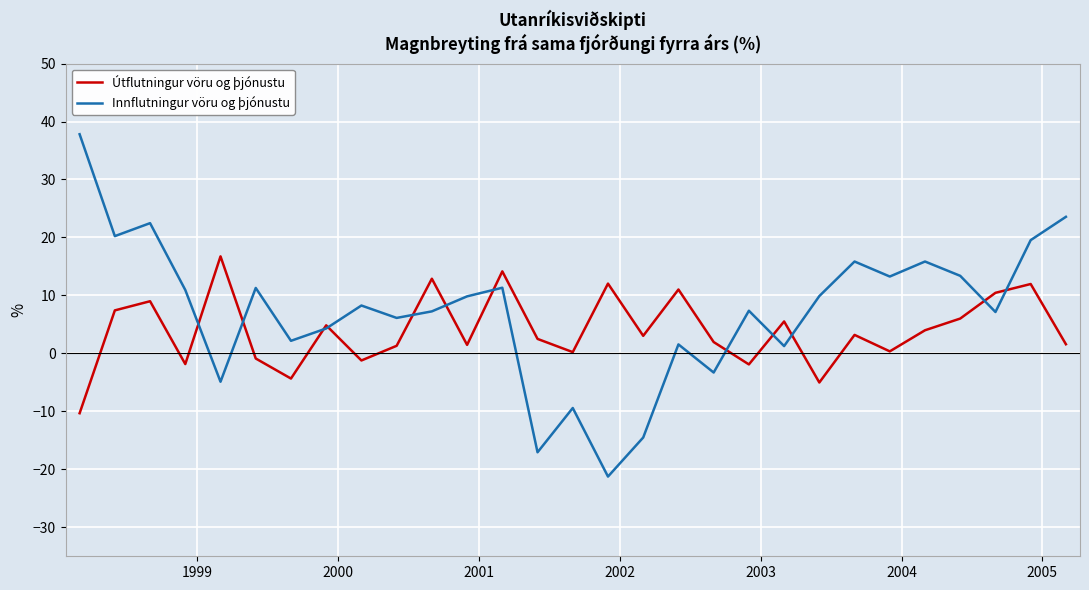

List the series in order of their peak value, lowest first.

Útflutningur vöru og þjónustu, Innflutningur vöru og þjónustu